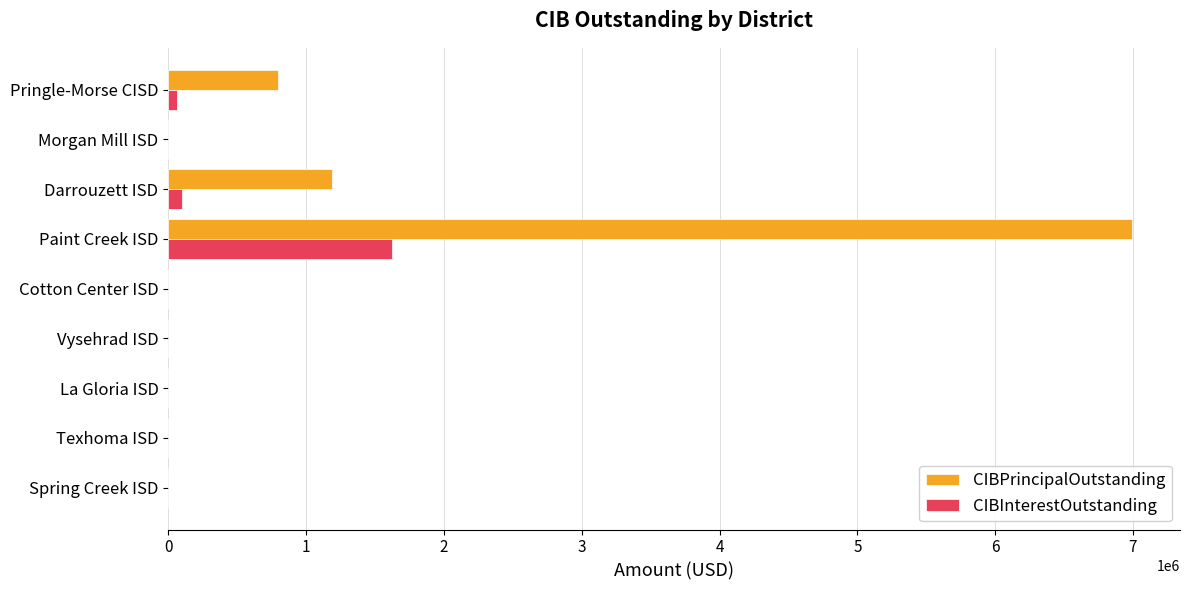

Where is CIBPrincipalOutstanding nearest to the value 3495765?

Darrouzett ISD